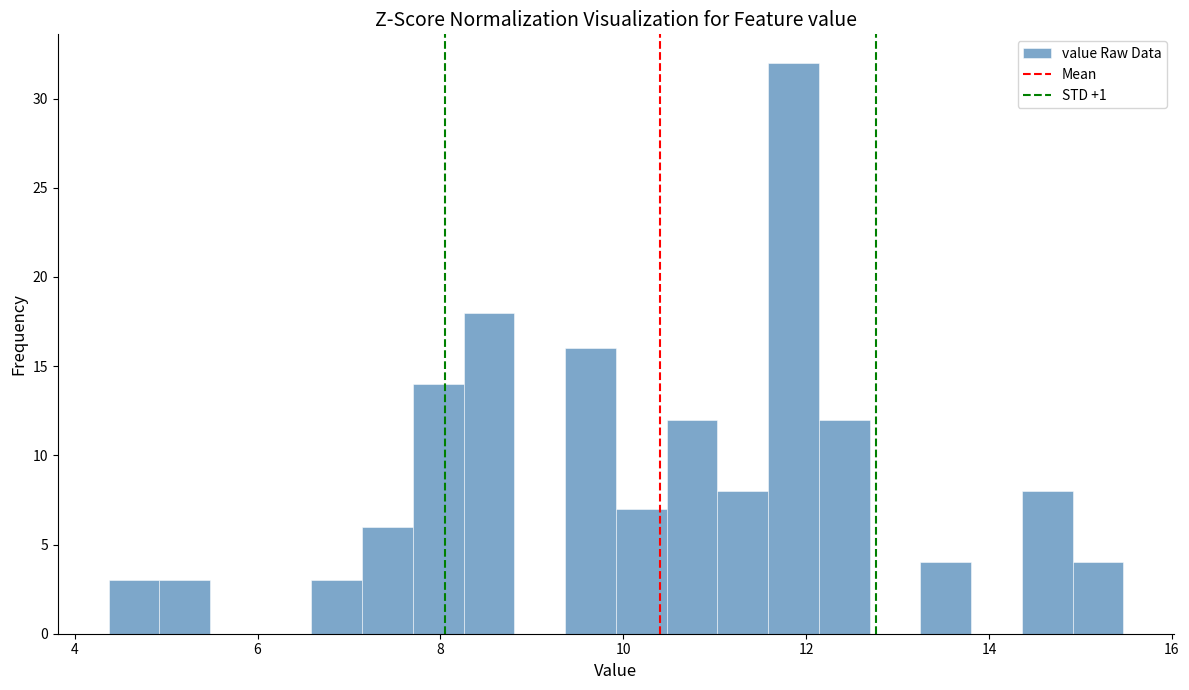

Around what value on the x-axis is the tallest bar? Give the approximate position of its centre, as read against the axis.

11.8